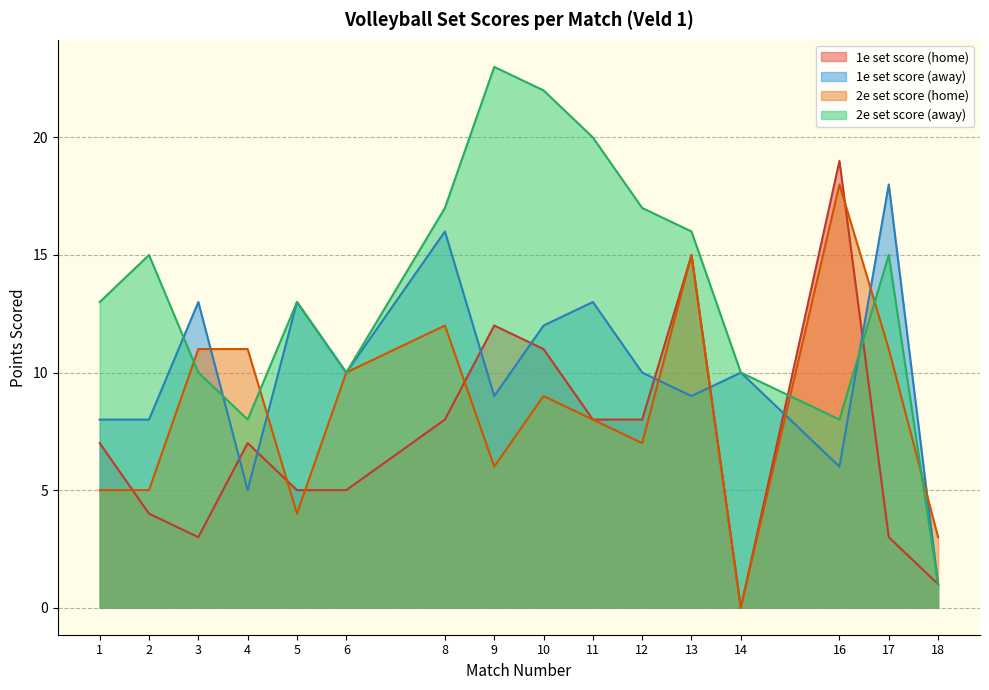

Reading right to left, list all the values displayed in this chart.

1e set score (home): 1	3	19	0	15	8	8	11	12	8	5	5	7	3	4	7
1e set score (away): 1	18	6	10	9	10	13	12	9	16	10	13	5	13	8	8
2e set score (home): 3	11	18	0	15	7	8	9	6	12	10	4	11	11	5	5
2e set score (away): 1	15	8	10	16	17	20	22	23	17	10	13	8	10	15	13